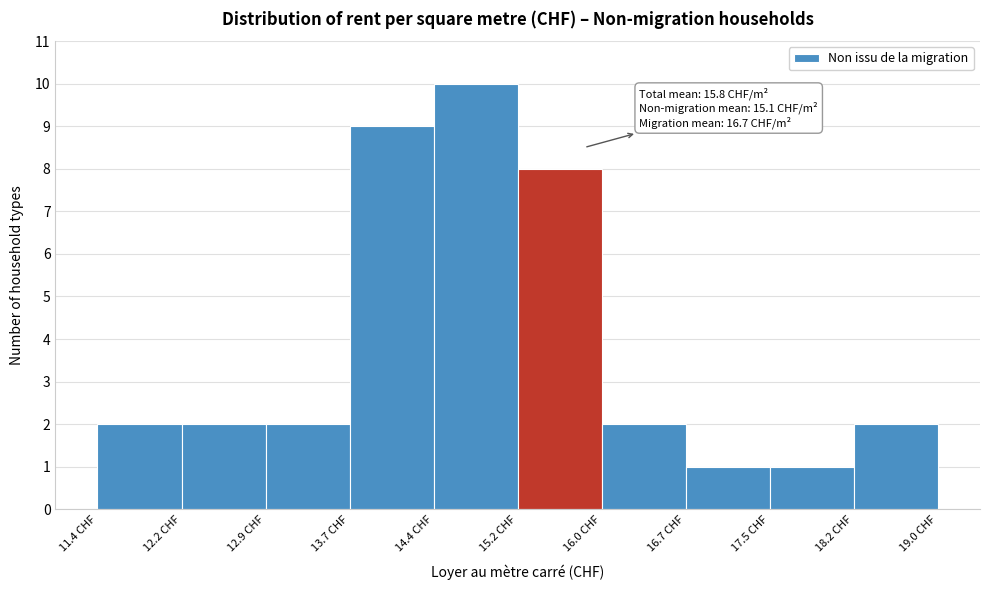

Which range on the x-axis has the tallest bar?

14.44 to 15.20